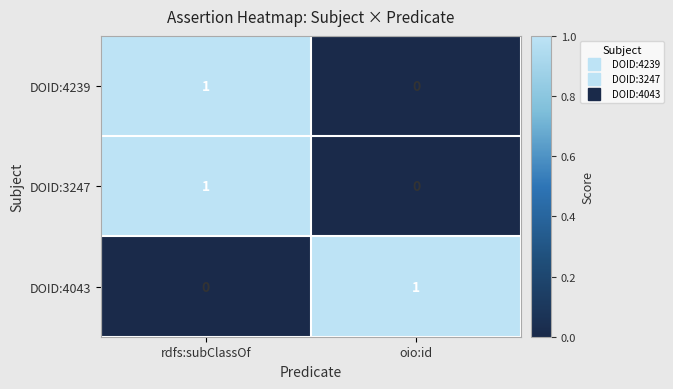

Where is DOID:4043 nearest to the value 0?

rdfs:subClassOf